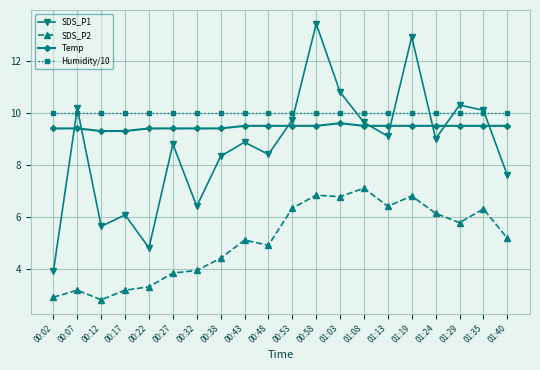

What is the label of the 16th point from the right?

00:22